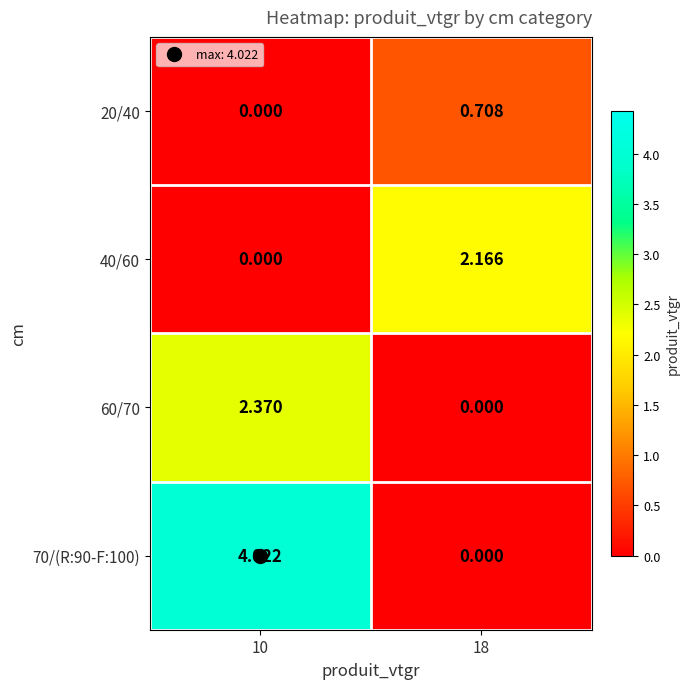

List the series in order of their peak value, lowest first.

20/40, 40/60, 60/70, 70/(R:90-F:100)